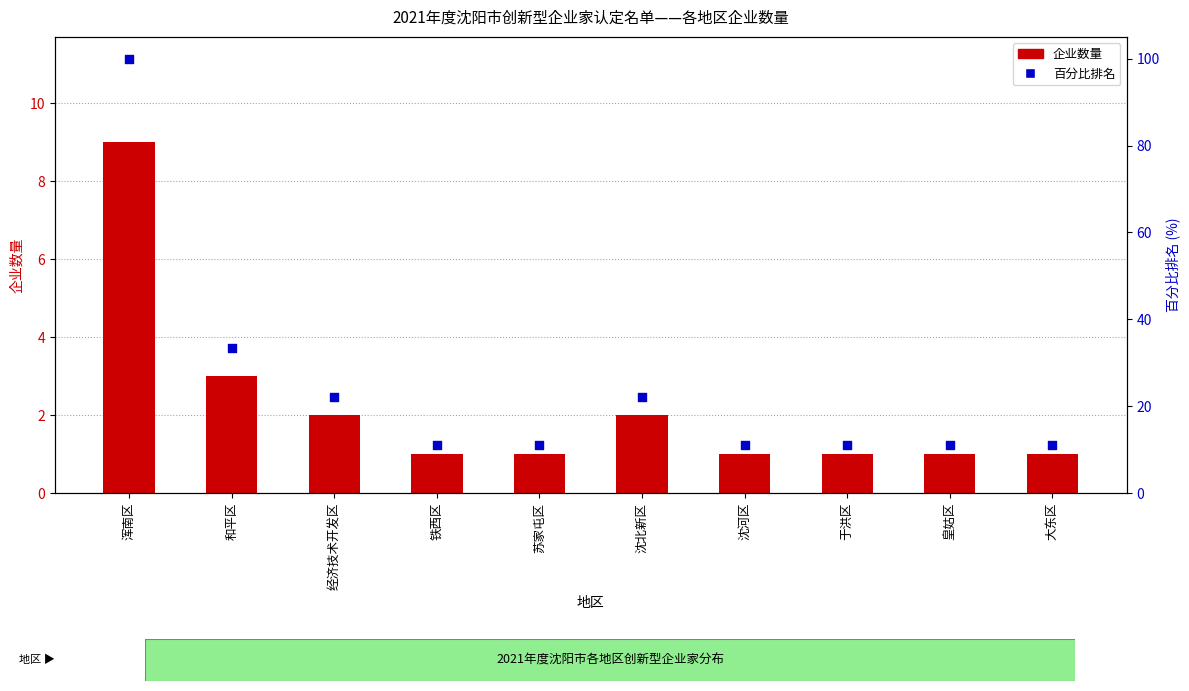

Which series has the largest total across all categories?

百分比排名